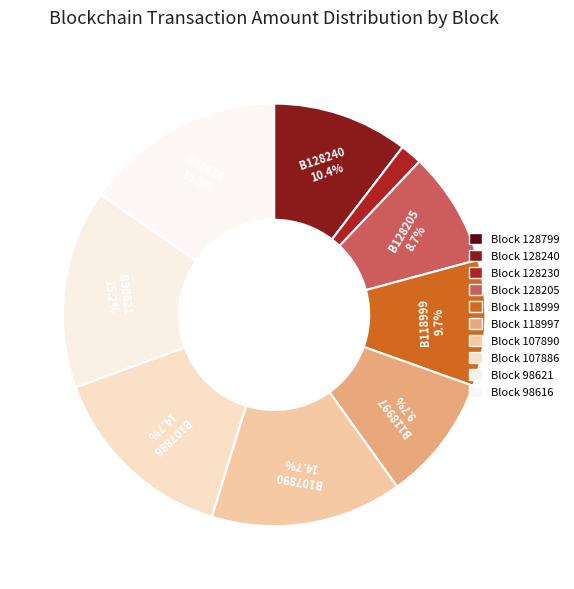

What percentage is the 128240 slice, to the nearest percent?

10%